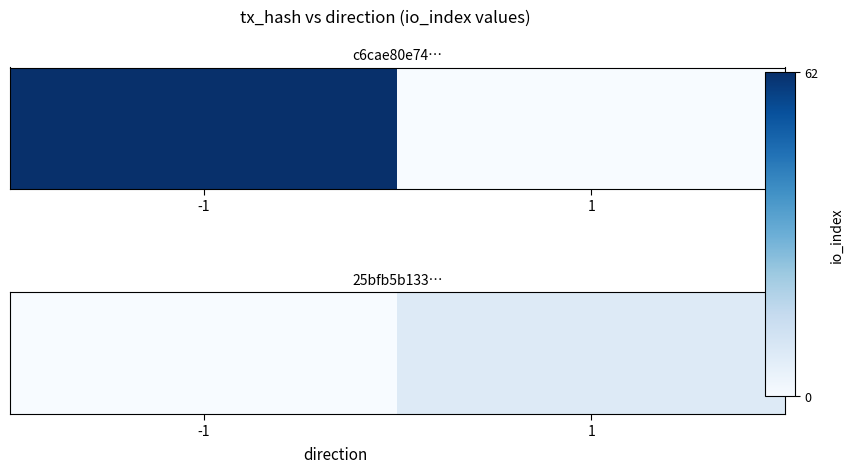

What is the sum of the values at 1 and -1?

8